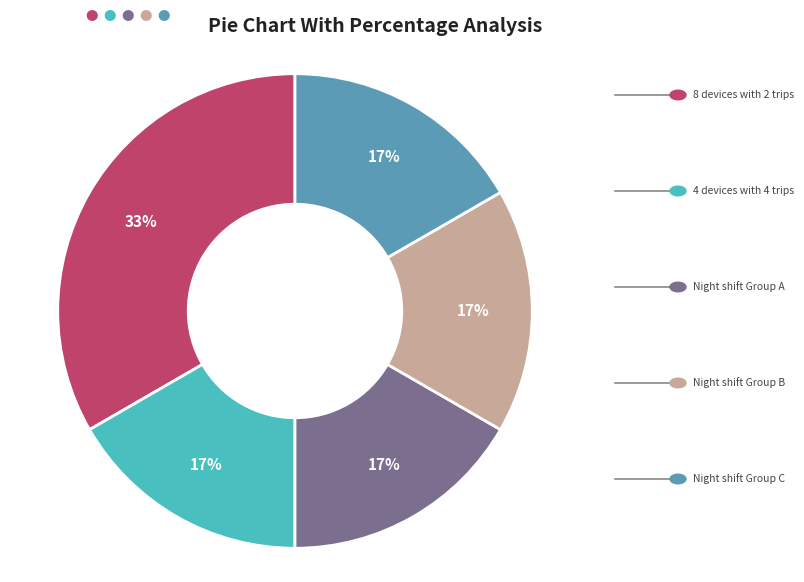

Count the number of slices in the pie.

5